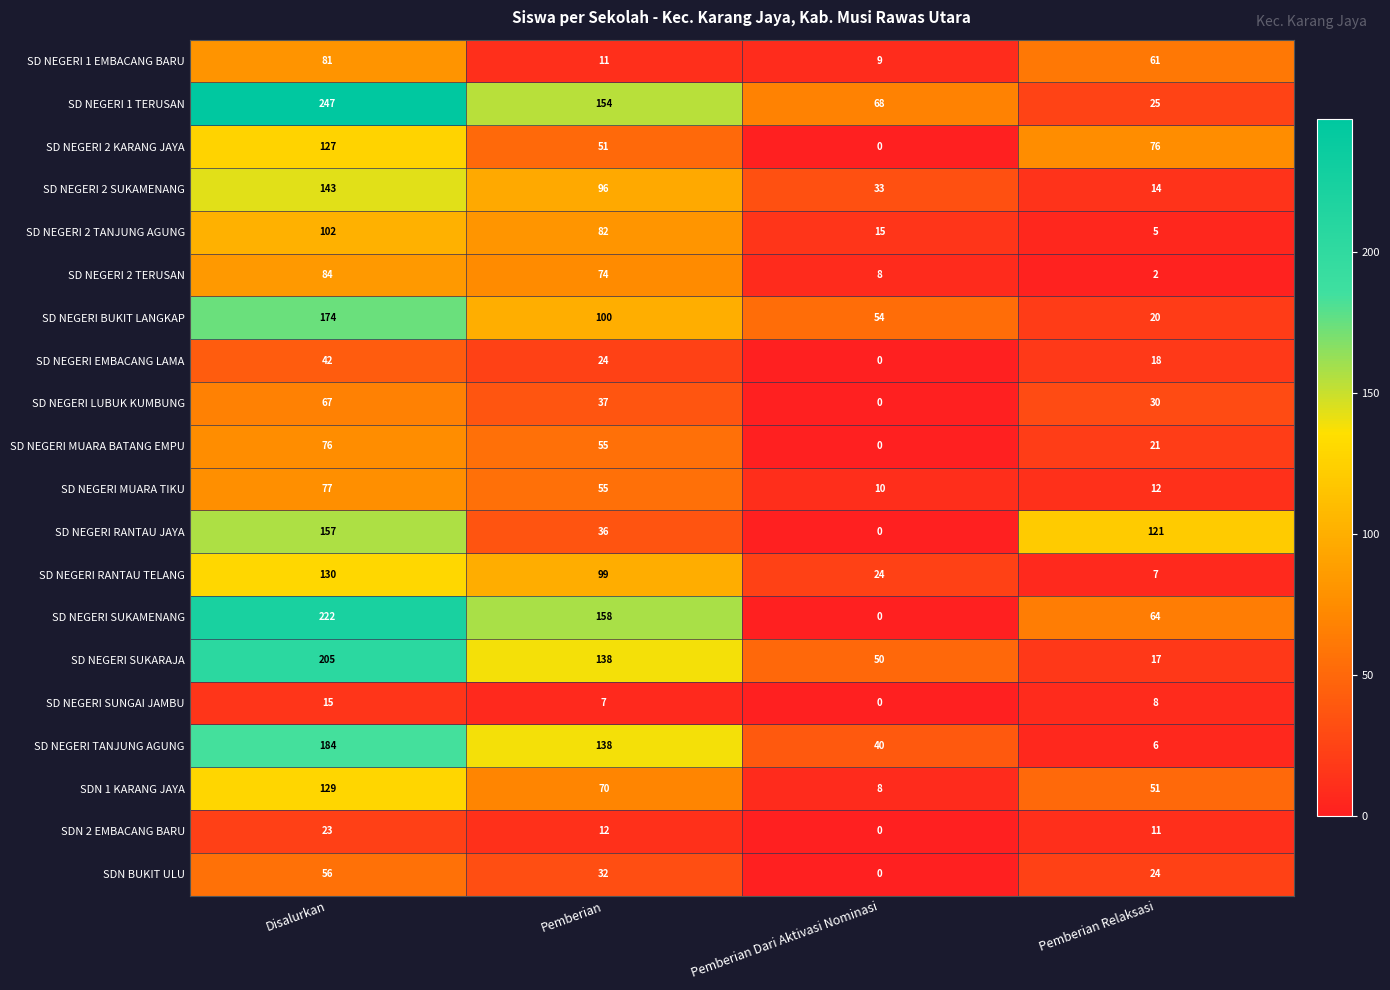

The SD NEGERI 2 TERUSAN series shows 2 at Pemberian Dari Aktivasi Nominasi. True or false?

False